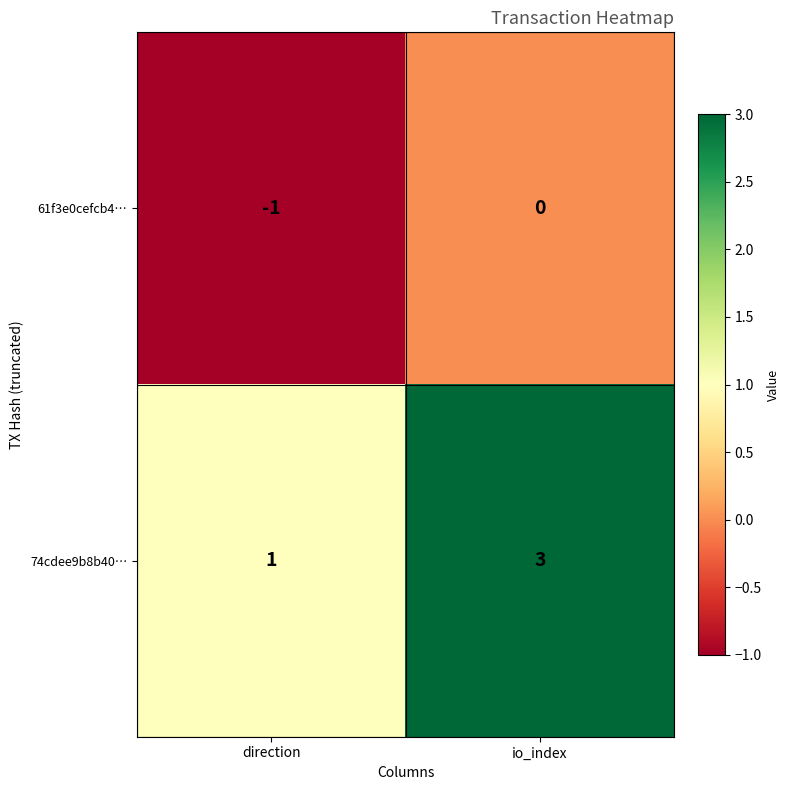

What is the approximate value of 74cdee9b8b40… at io_index?

3